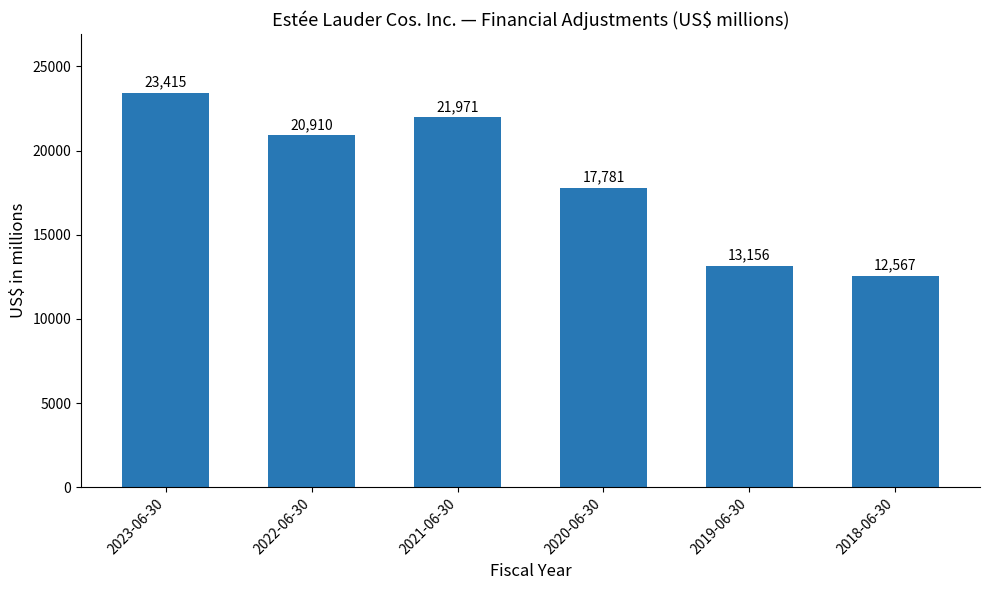

Which label corresponds to the largest value in the chart?

2023-06-30